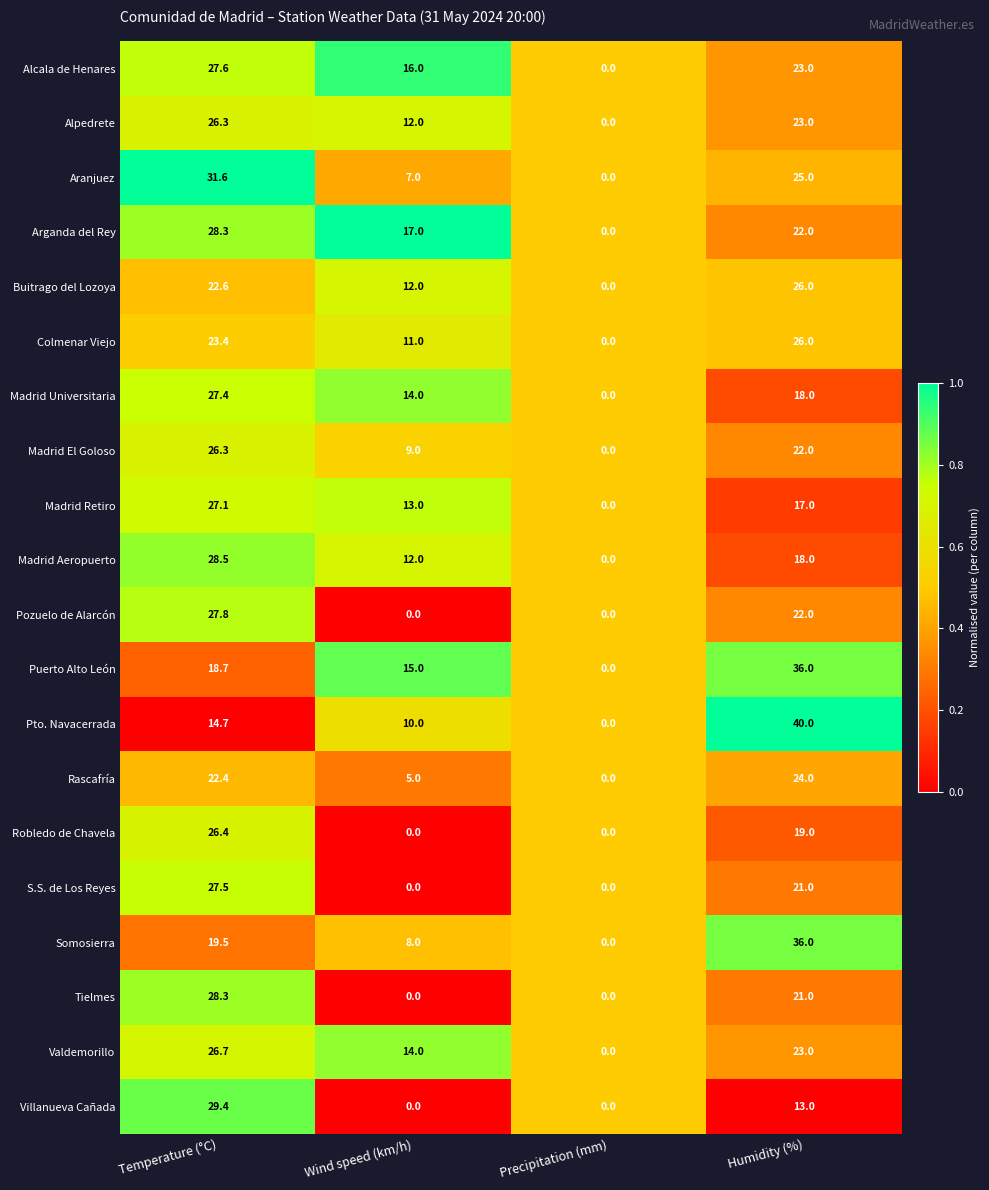

Which series changed the most between Precipitation (mm) and Humidity (%)?

Pto. Navacerrada